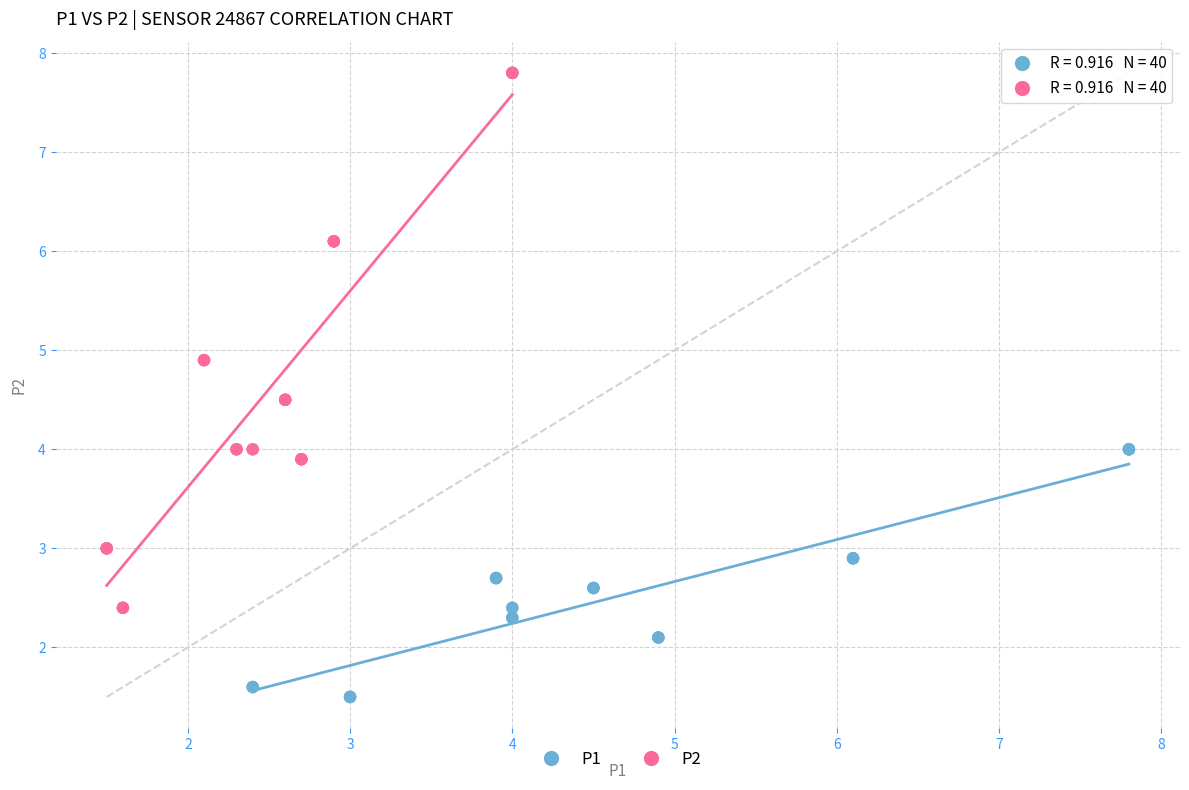

Which series has the largest Y range (max minus min)?

P2